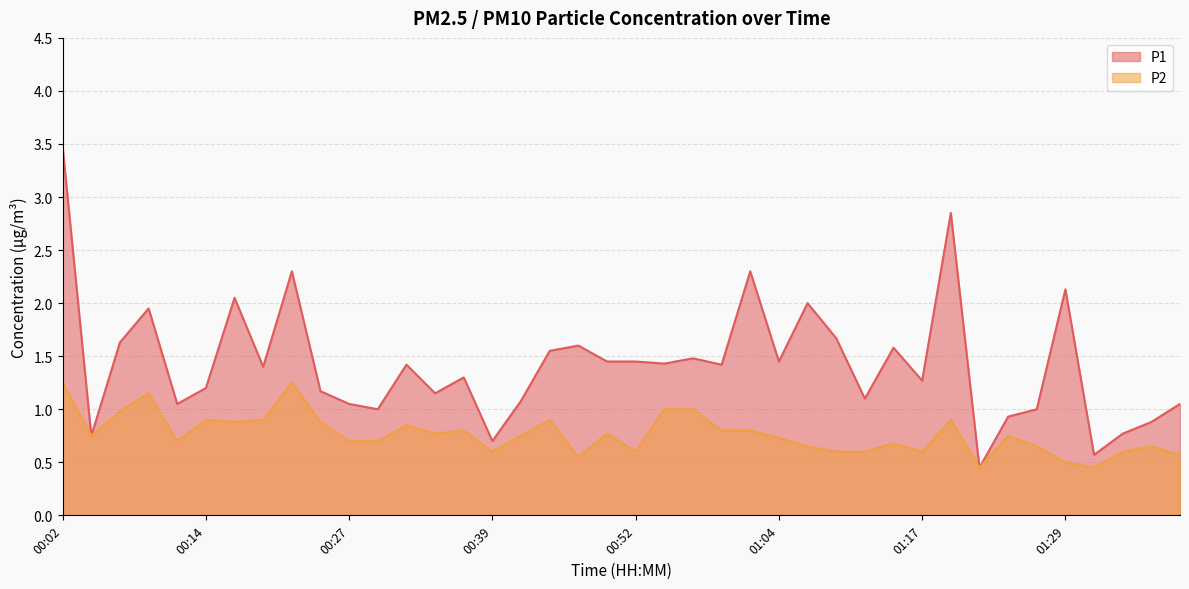

List the labels in order of P1 value, smallest first.

01:22, 01:32, 00:39, 00:04, 01:34, 01:37, 01:24, 00:29, 01:27, 00:11, 00:27, 01:39, 00:42, 01:12, 00:34, 00:24, 00:14, 01:17, 00:37, 00:19, 00:32, 00:59, 00:54, 00:49, 00:52, 01:04, 00:57, 00:44, 01:14, 00:47, 00:07, 01:09, 00:09, 01:07, 00:17, 01:29, 00:22, 01:02, 01:19, 00:02